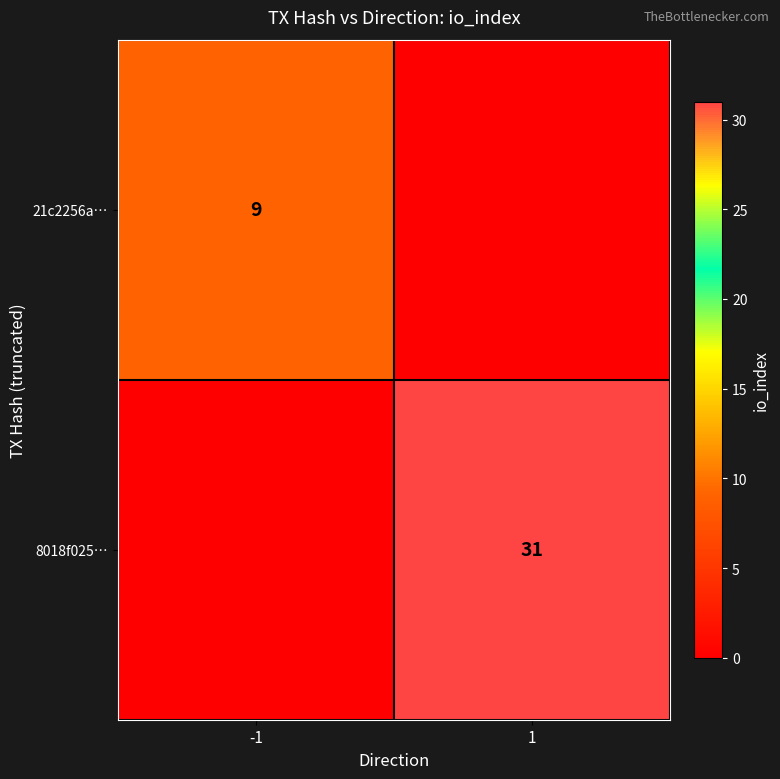

The 21c2256a… series shows 15 at -1. True or false?

False